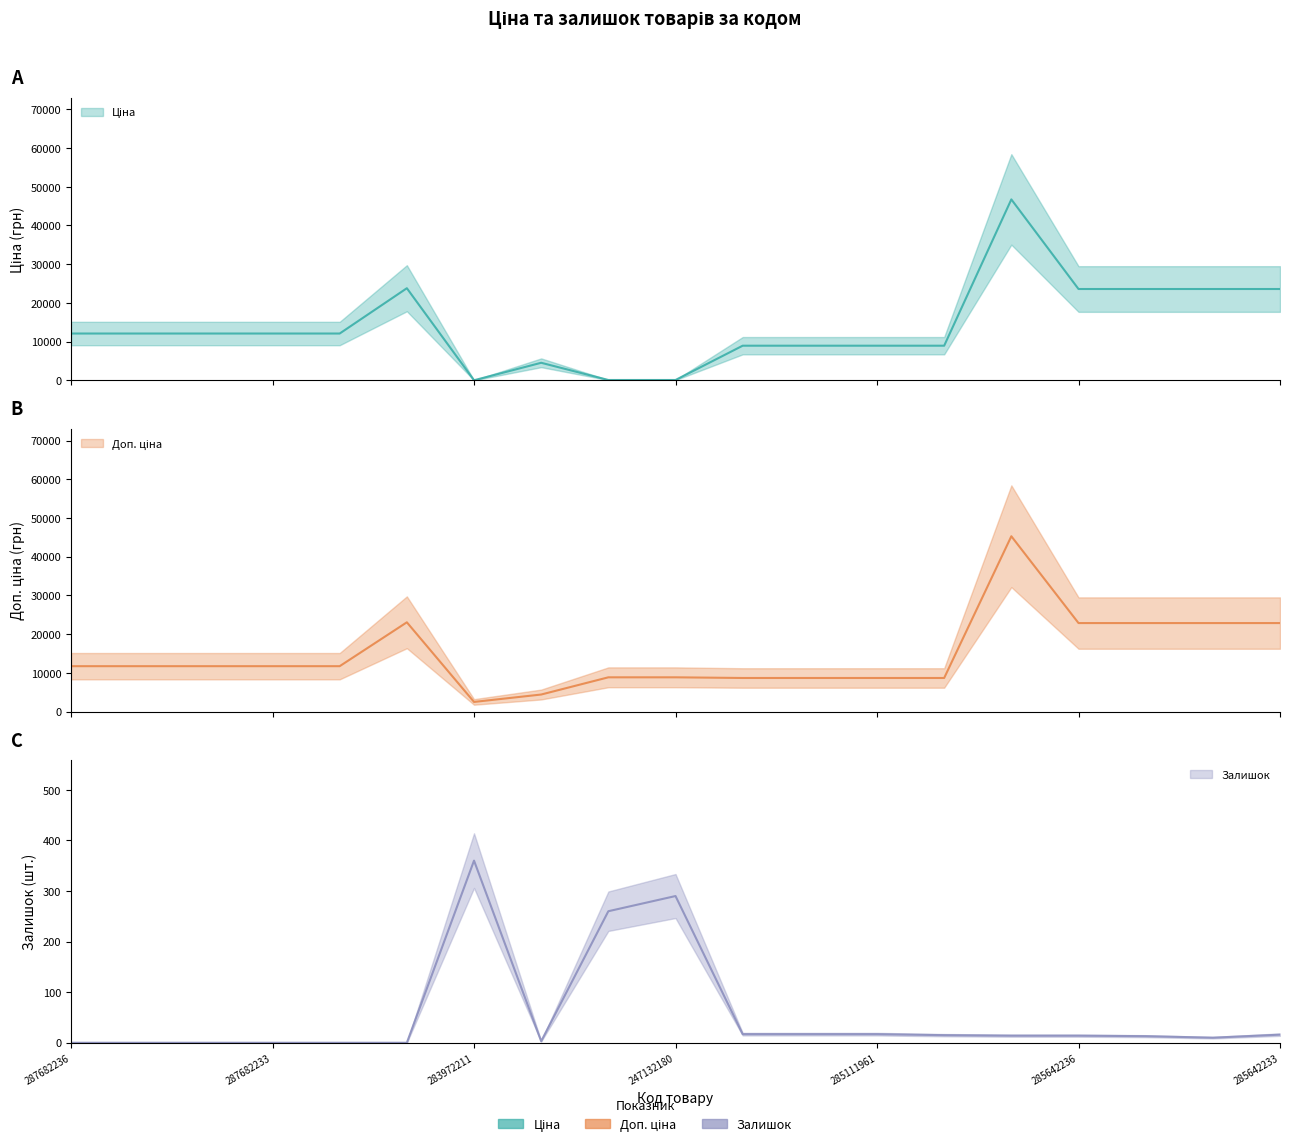

Which has a higher value, 287682234 or 247132181?

287682234